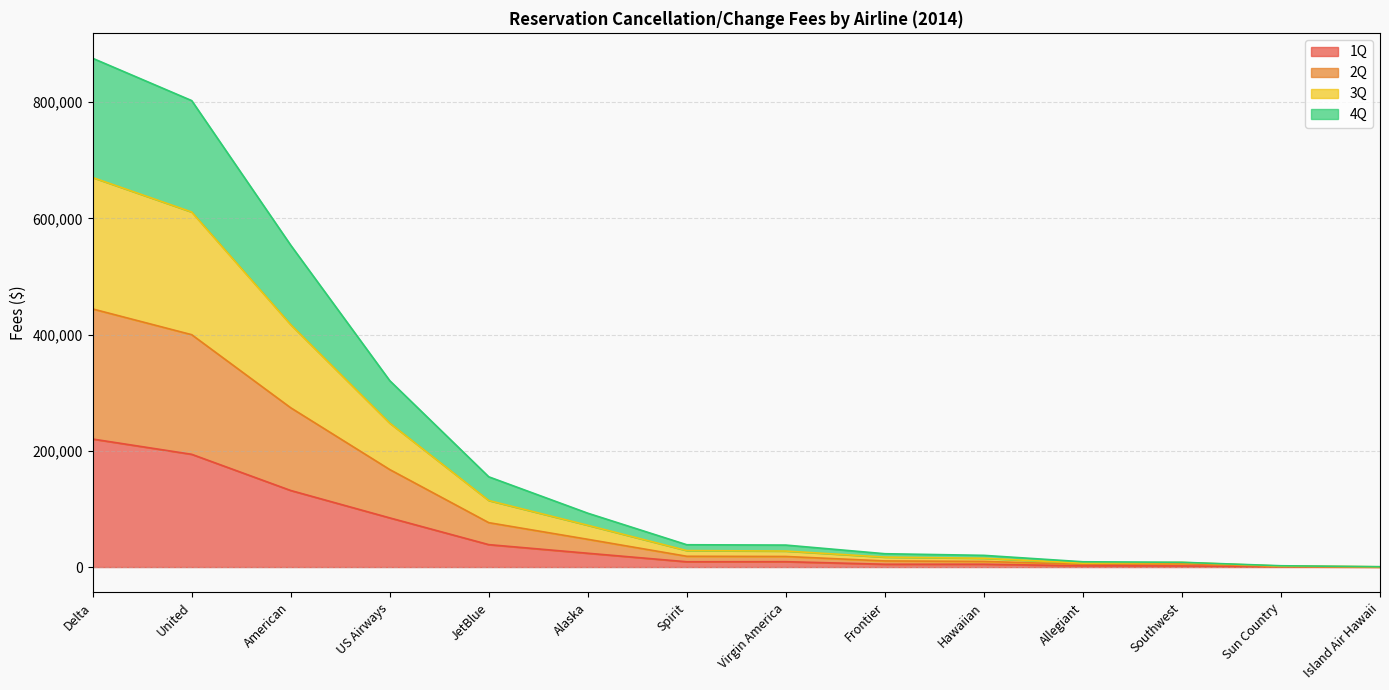

True or false: 3Q has more than 0 interior local peaks.

False